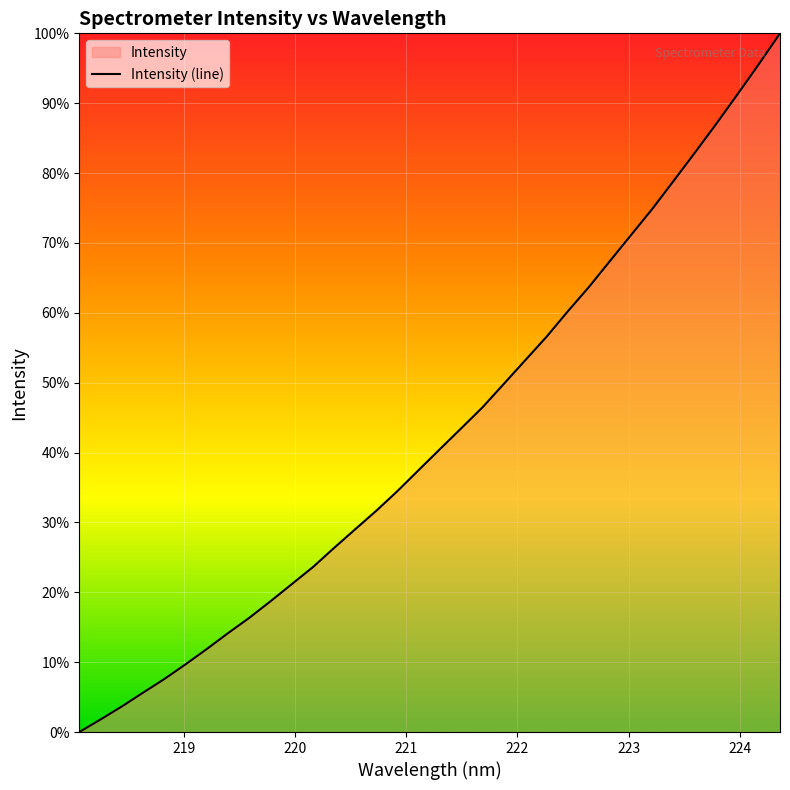

Reading right to left, what are all the values shown in this chart?

100.0	95.6	91.3	87.1	83.0	78.9	75.0	71.2	67.5	63.7	60.2	56.6	53.2	49.9	46.5	43.5	40.6	37.6	34.6	31.7	29.1	26.4	23.6	21.2	18.7	16.4	14.2	11.9	9.7	7.6	5.6	3.7	1.8	0.0